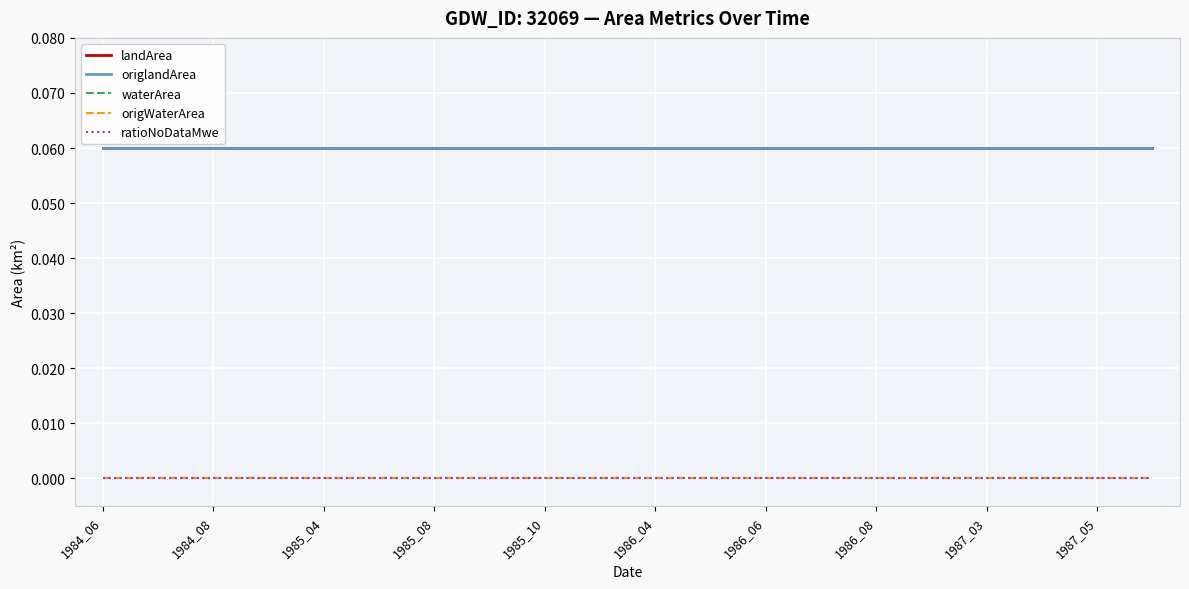

What is the value of the origlandArea point at the 2nd from the left?

0.1